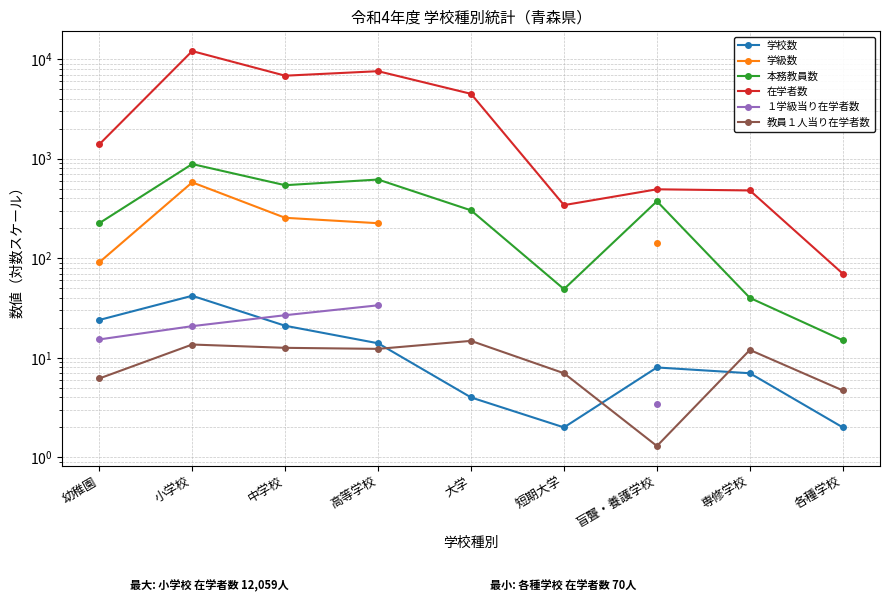

How many data points does each series have?

9